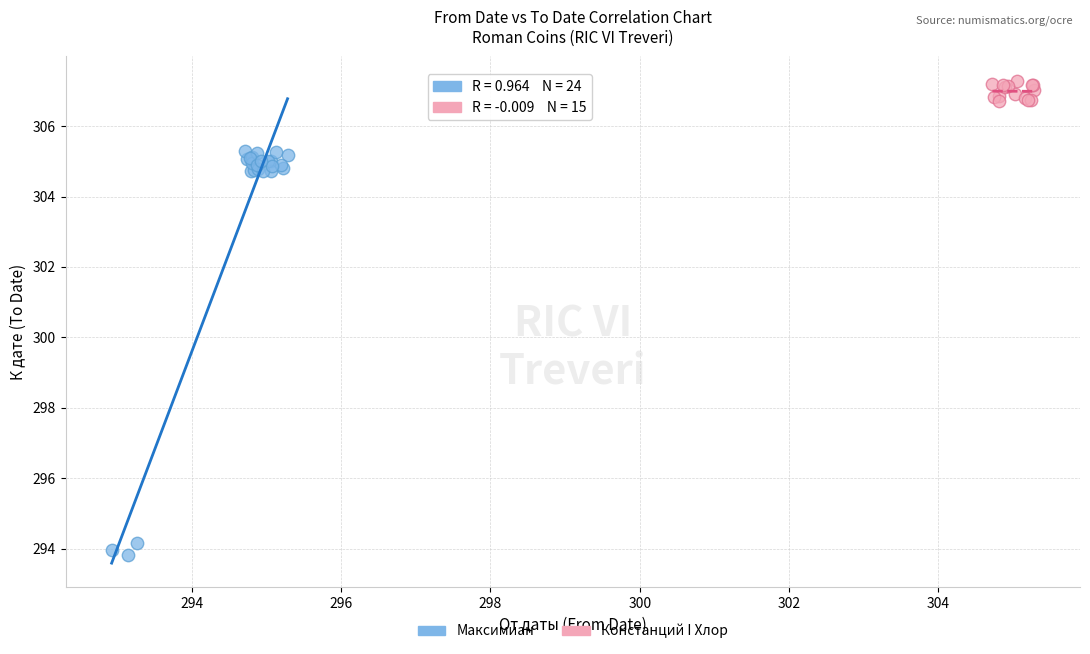

Which series contains the lowest Y value?

Максимиан